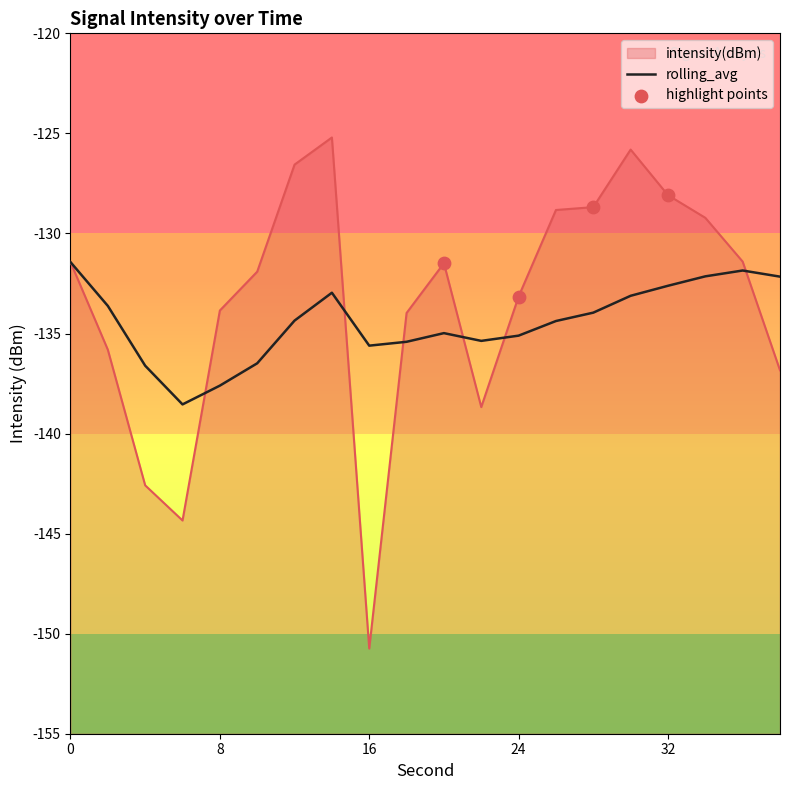

Which series reaches the maximum Y coordinate?

intensity(dBm)